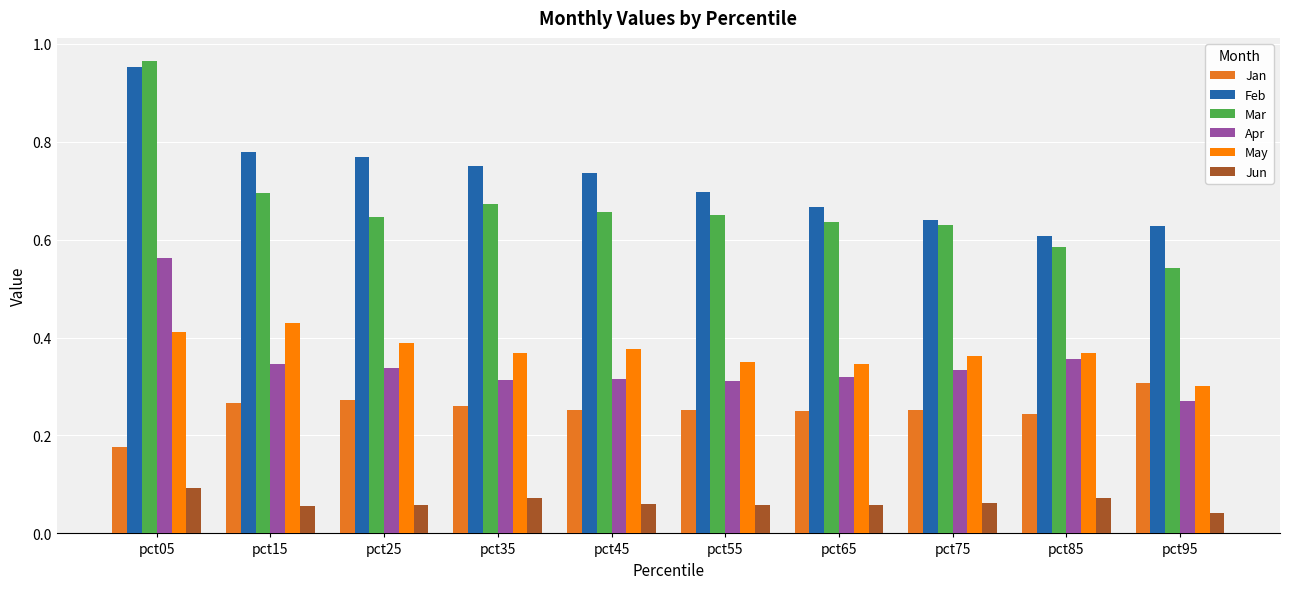

Rank the series by their maximum value, from highest to lowest.

Mar, Feb, Apr, May, Jan, Jun